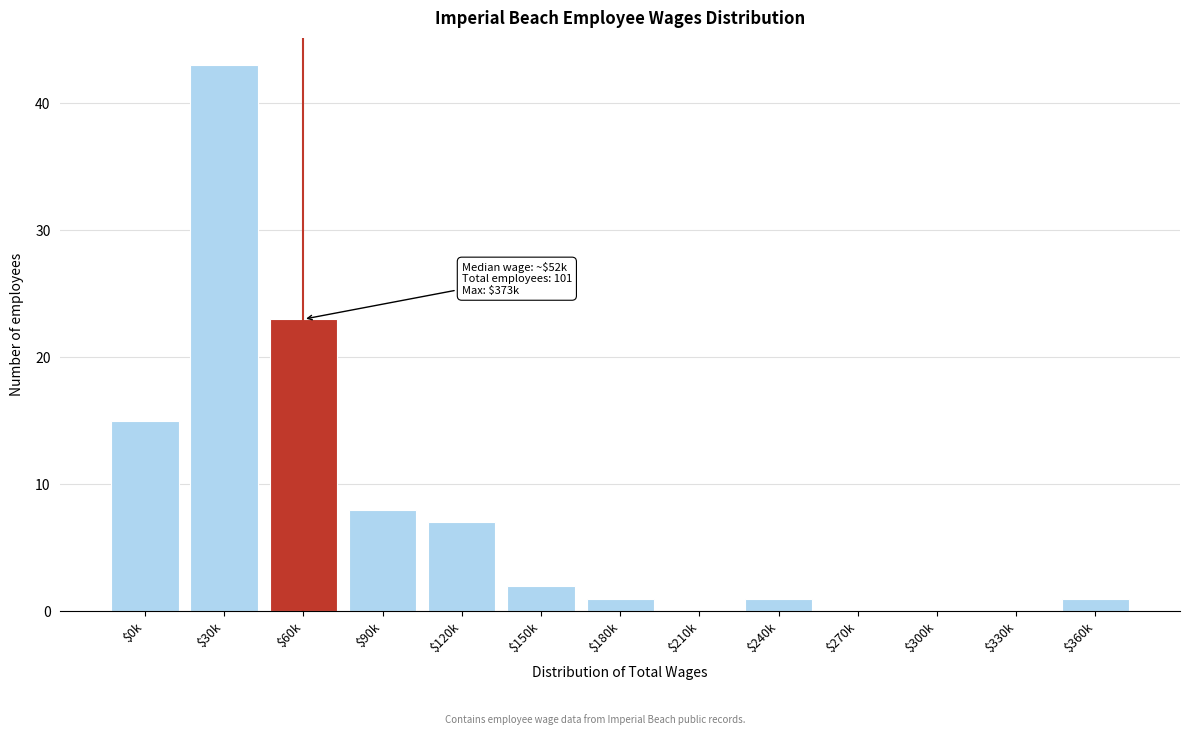

The value at $210k is -13. True or false?

False